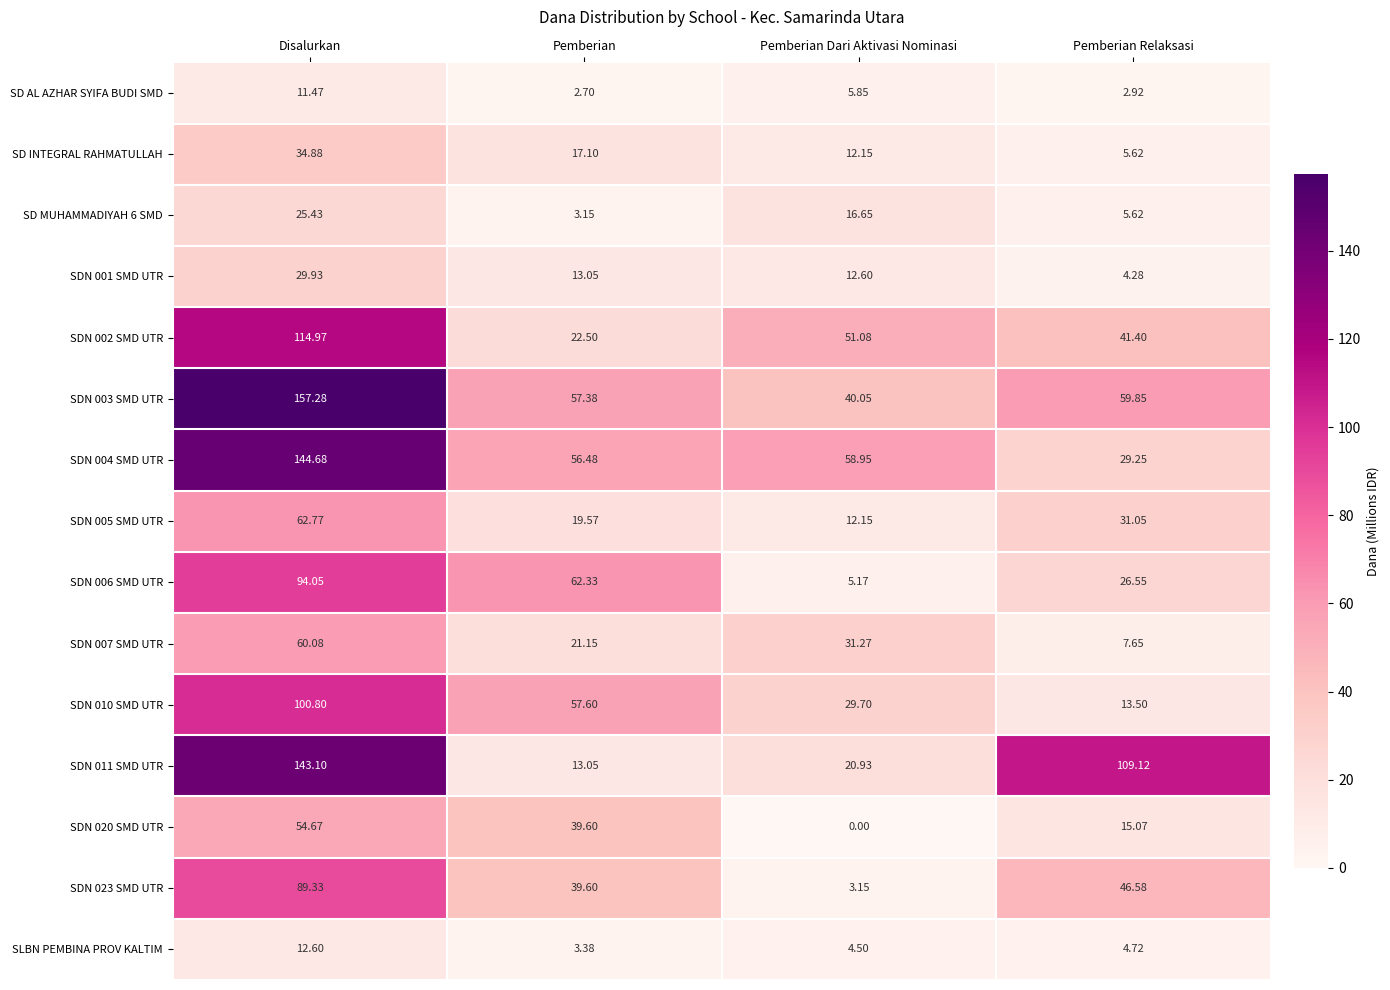

Rank the categories by SDN 002 SMD UTR value from highest to lowest.

Disalurkan, Pemberian Dari Aktivasi Nominasi, Pemberian Relaksasi, Pemberian